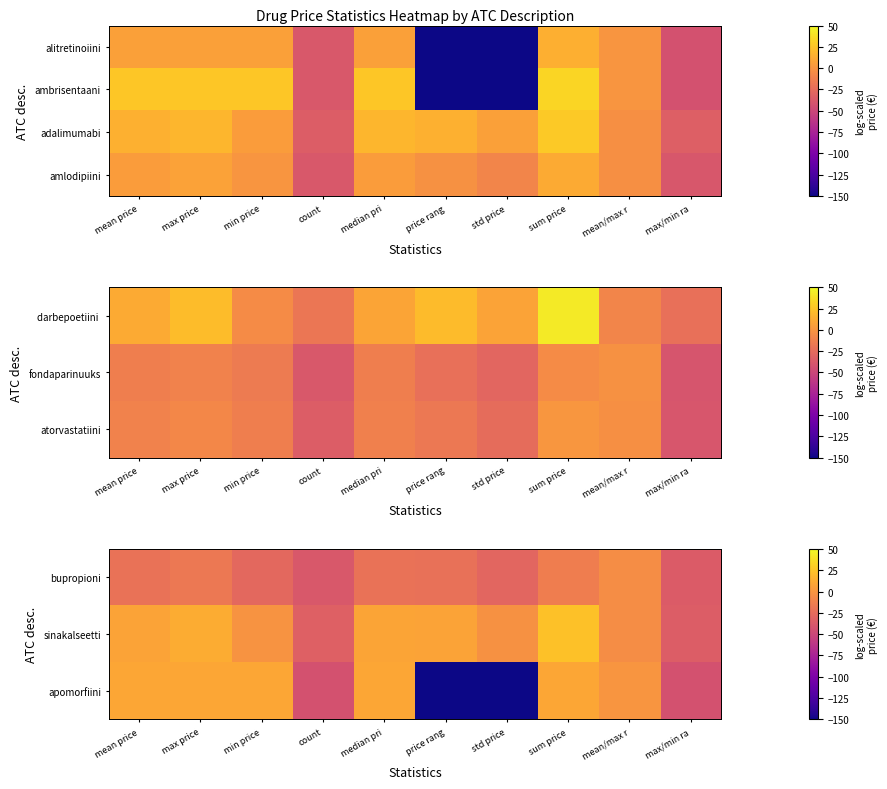

What is the average value of the bupropioni series?

-22.7